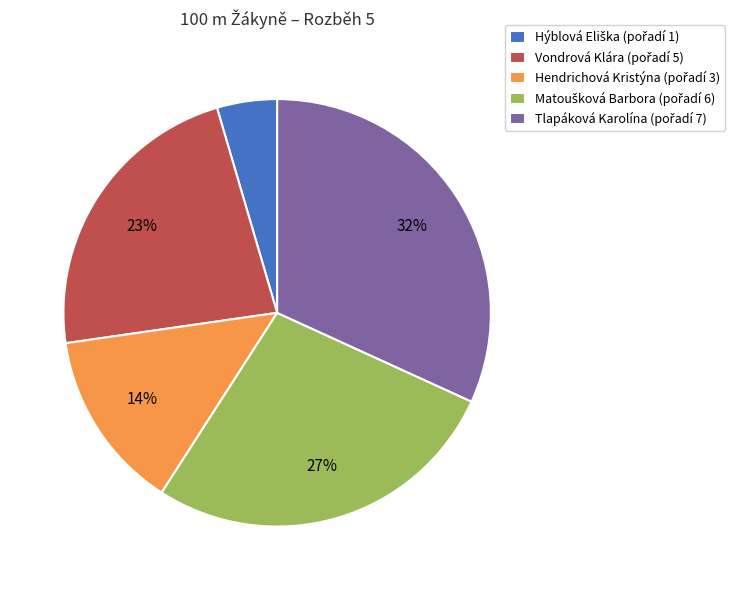

Is there any slice that represents more than half of the pie?

No